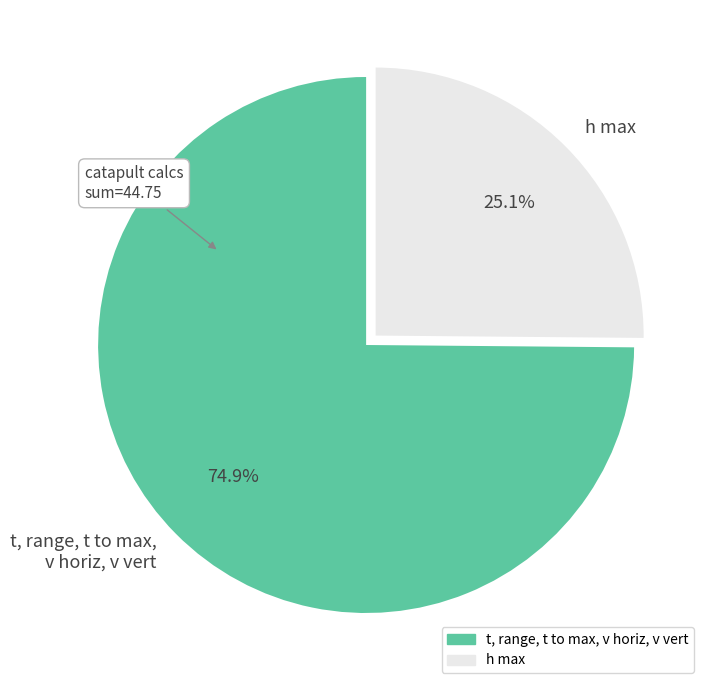

Count the number of slices in the pie.

2